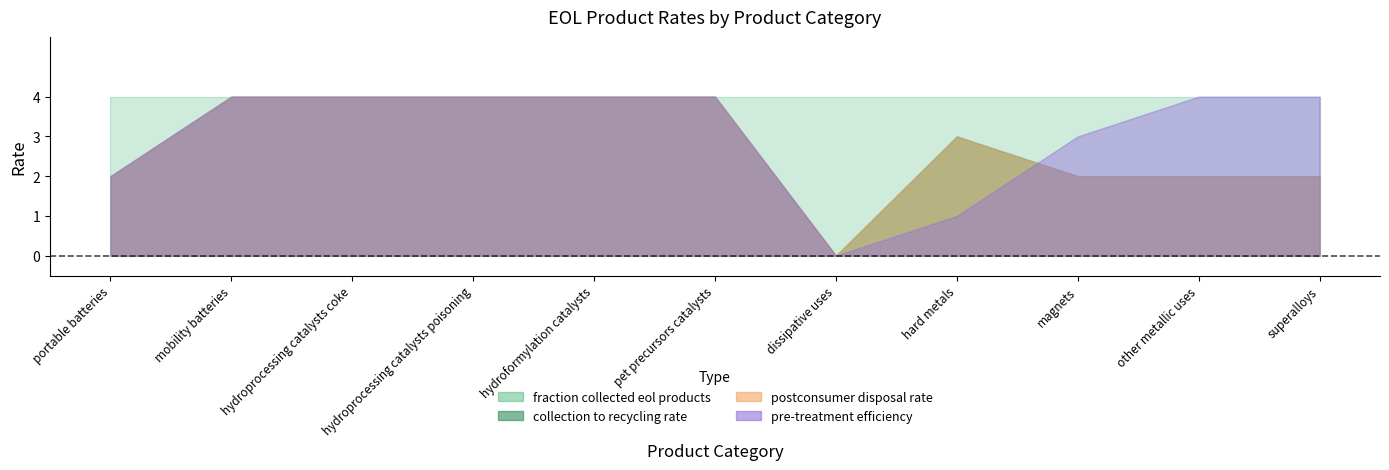

Which series has the largest total across all categories?

fraction collected eol products